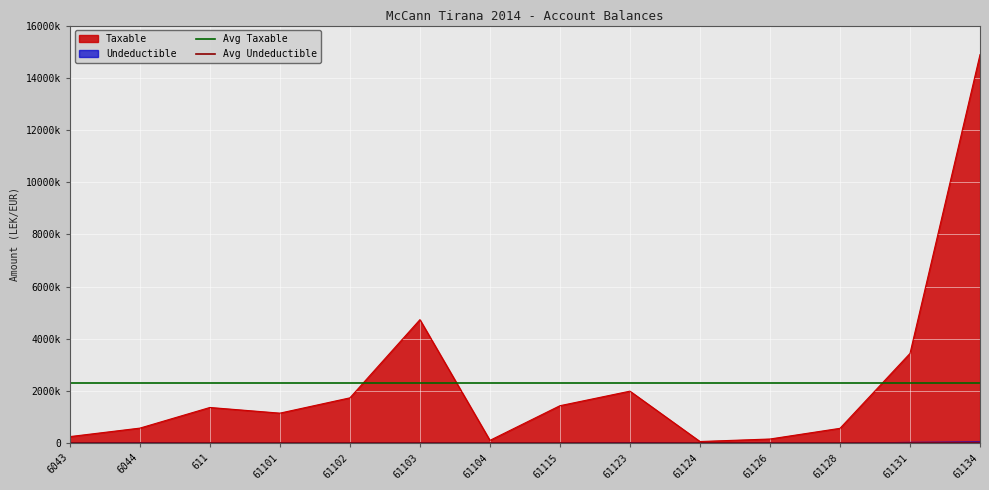

What is the value of the Avg Taxable point at the 1st from the left?

2317986.6